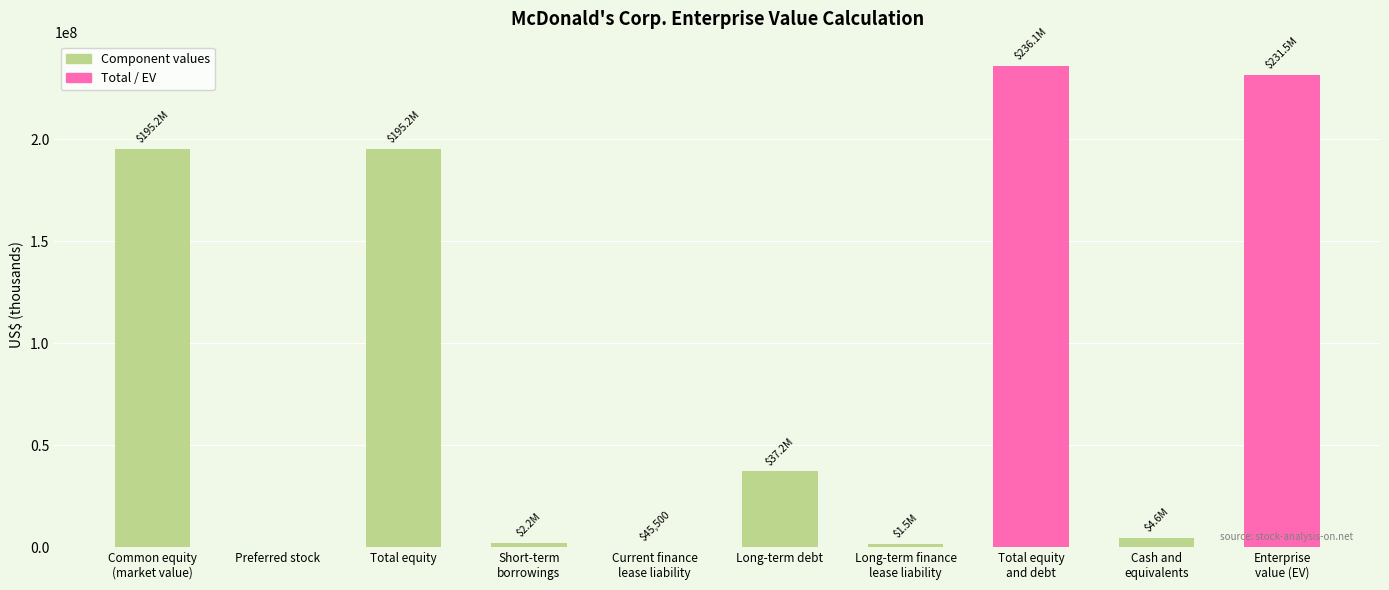

Is it true that the value at Long-term debt is 57399133?

False